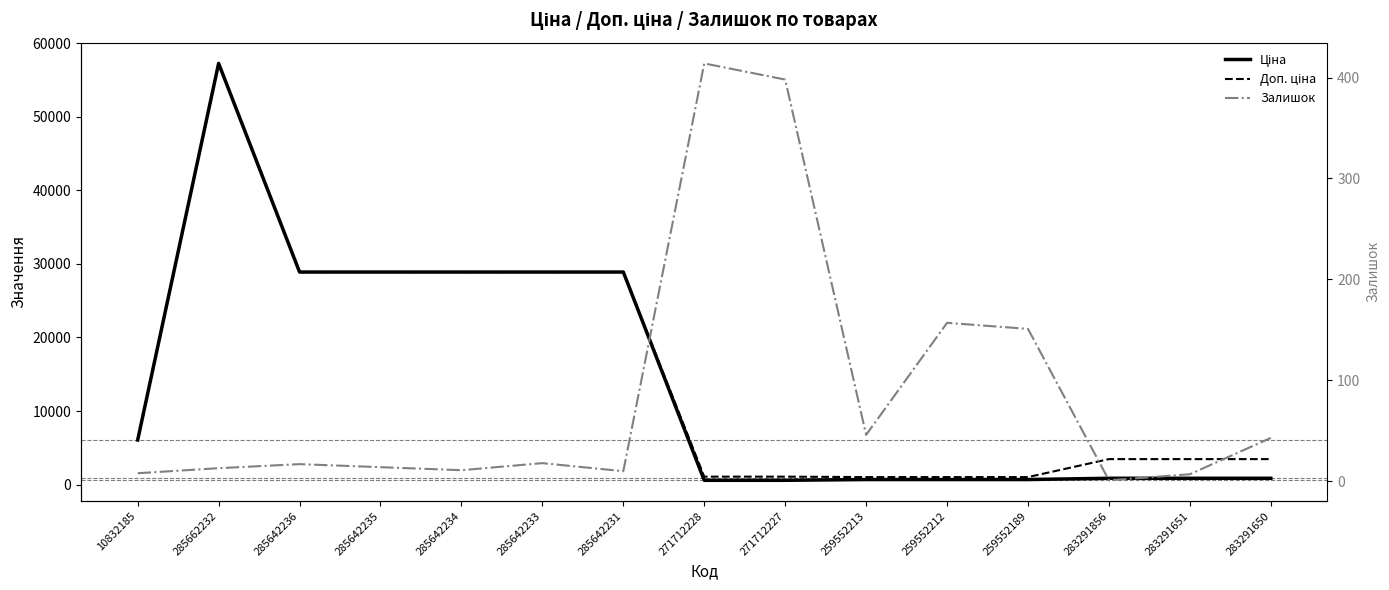

True or false: Ціна has a value of 974.4 at 271712228.

False